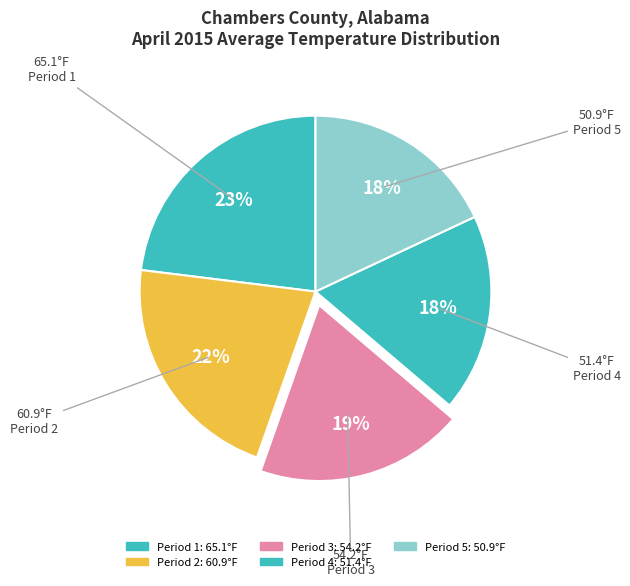

How many segments does this pie chart have?

5